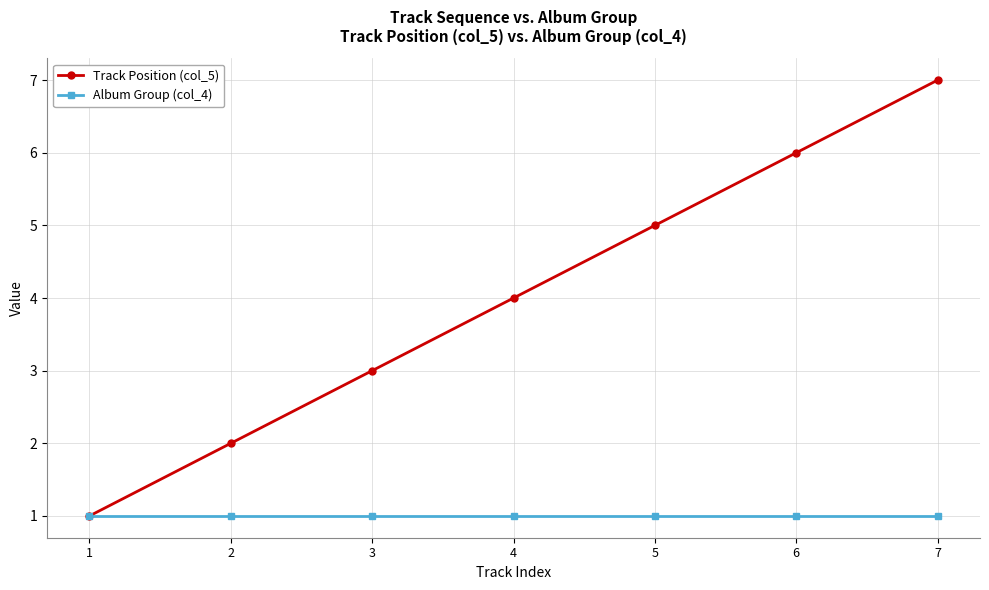

What is the total value across all series at 7?

8